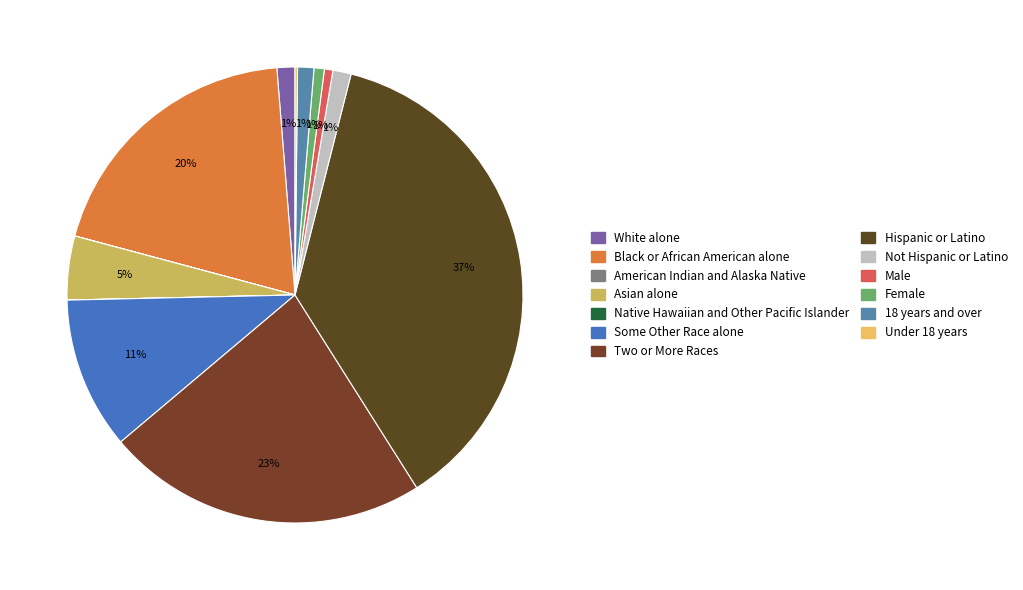

Is there a majority slice in this chart?

No